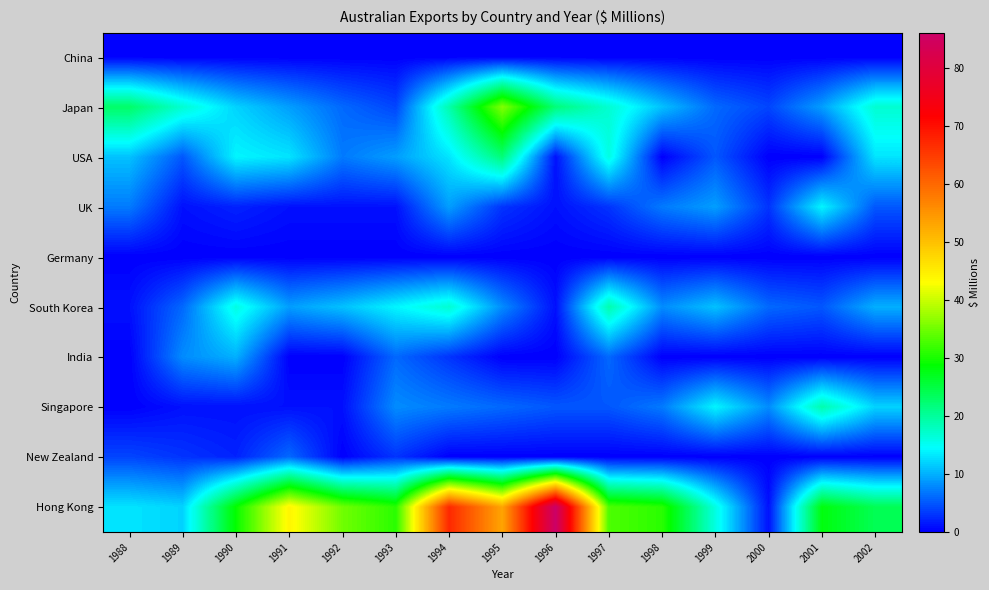

Reading left to right, what are all the values shown in this chart?

China: 1988=0	1989=0	1990=0	1991=0	1992=0	1993=0	1994=0	1995=0	1996=0	1997=0	1998=0	1999=0	2000=0	2001=0	2002=0
Japan: 1988=23	1989=17	1990=12	1991=9	1992=6	1993=4	1994=19	1995=36	1996=22	1997=17	1998=11	1999=6	2000=4	2001=9	2002=17
USA: 1988=11	1989=5	1990=14	1991=13	1992=7	1993=9	1994=13	1995=22	1996=1	1997=16	1998=0	1999=5	2000=0	2001=0	2002=13
UK: 1988=7	1989=1	1990=2	1991=1	1992=1	1993=1	1994=9	1995=3	1996=1	1997=3	1998=7	1999=9	2000=3	2001=14	2002=5
Germany: 1988=0	1989=0	1990=0	1991=0	1992=0	1993=0	1994=0	1995=0	1996=0	1997=0	1998=0	1999=0	2000=0	2001=0	2002=0
South Korea: 1988=1	1989=6	1990=16	1991=9	1992=11	1993=14	1994=17	1995=8	1996=1	1997=19	1998=8	1999=11	2000=6	2001=5	2002=10
India: 1988=0	1989=8	1990=10	1991=0	1992=0	1993=6	1994=3	1995=0	1996=0	1997=6	1998=0	1999=0	2000=0	2001=0	2002=0
Singapore: 1988=0	1989=1	1990=1	1991=1	1992=1	1993=8	1994=7	1995=6	1996=5	1997=5	1998=7	1999=14	2000=8	2001=19	2002=12
New Zealand: 1988=4	1989=3	1990=2	1991=6	1992=0	1993=3	1994=0	1995=0	1996=0	1997=0	1998=0	1999=0	2000=0	2001=0	2002=0
Hong Kong: 1988=13	1989=12	1990=29	1991=44	1992=35	1993=31	1994=67	1995=53	1996=86	1997=33	1998=31	1999=16	2000=1	2001=28	2002=24